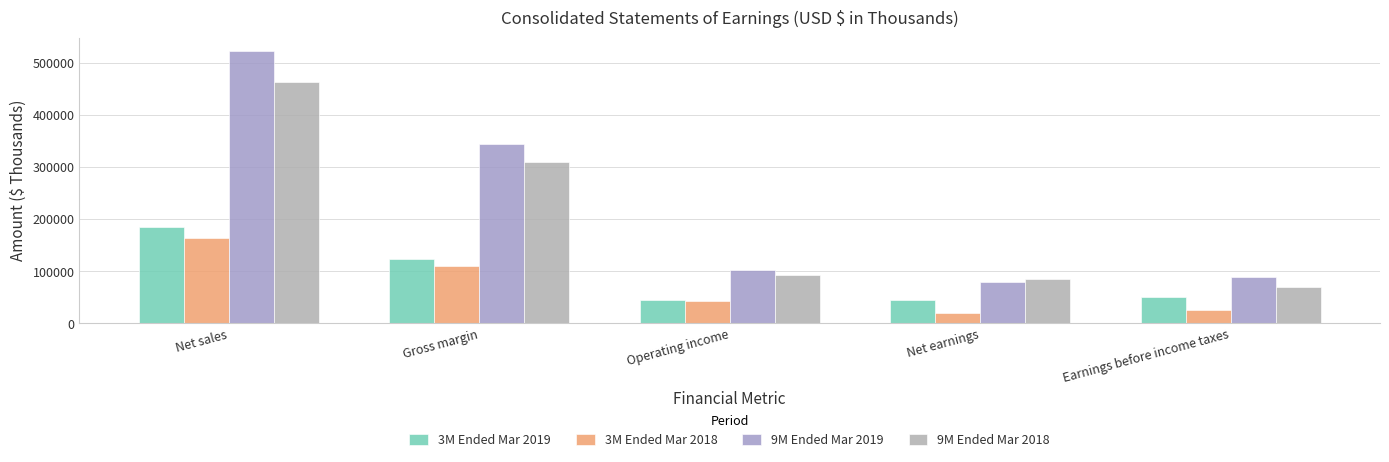

Reading left to right, extract all data points from this chart.

3M Ended Mar 2019: Net sales=184861	Gross margin=124610	Operating income=44090	Net earnings=44654	Earnings before income taxes=49877
3M Ended Mar 2018: Net sales=163973	Gross margin=110261	Operating income=43084	Net earnings=19738	Earnings before income taxes=24982
9M Ended Mar 2019: Net sales=522341	Gross margin=345231	Operating income=103455	Net earnings=79612	Earnings before income taxes=89229
9M Ended Mar 2018: Net sales=462739	Gross margin=309962	Operating income=93263	Net earnings=84449	Earnings before income taxes=69682